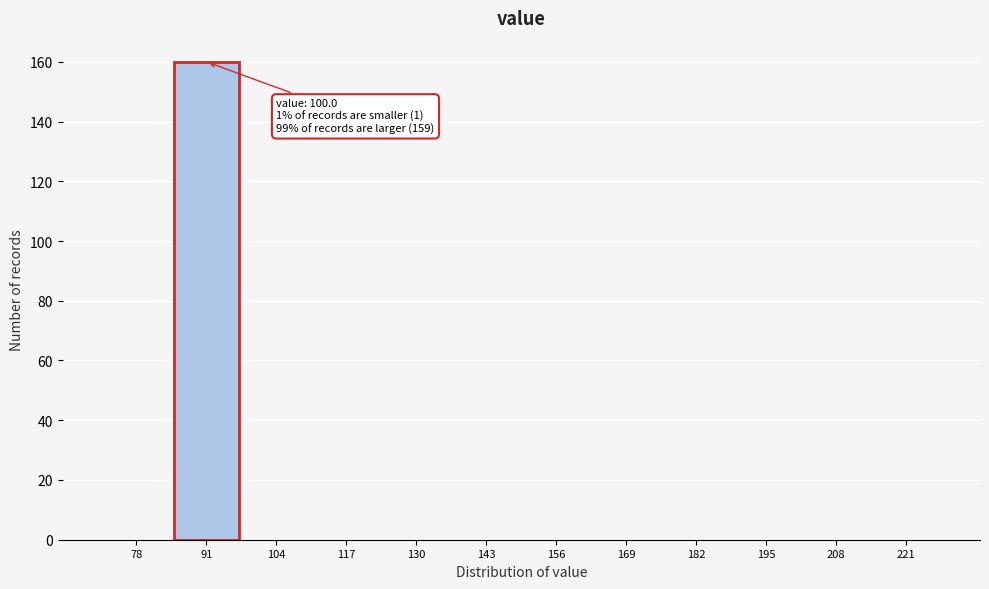

Reading left to right, transcribe all the data shown in this chart.

78=0	91=160	104=0	117=0	130=0	143=0	156=0	169=0	182=0	195=0	208=0	221=0